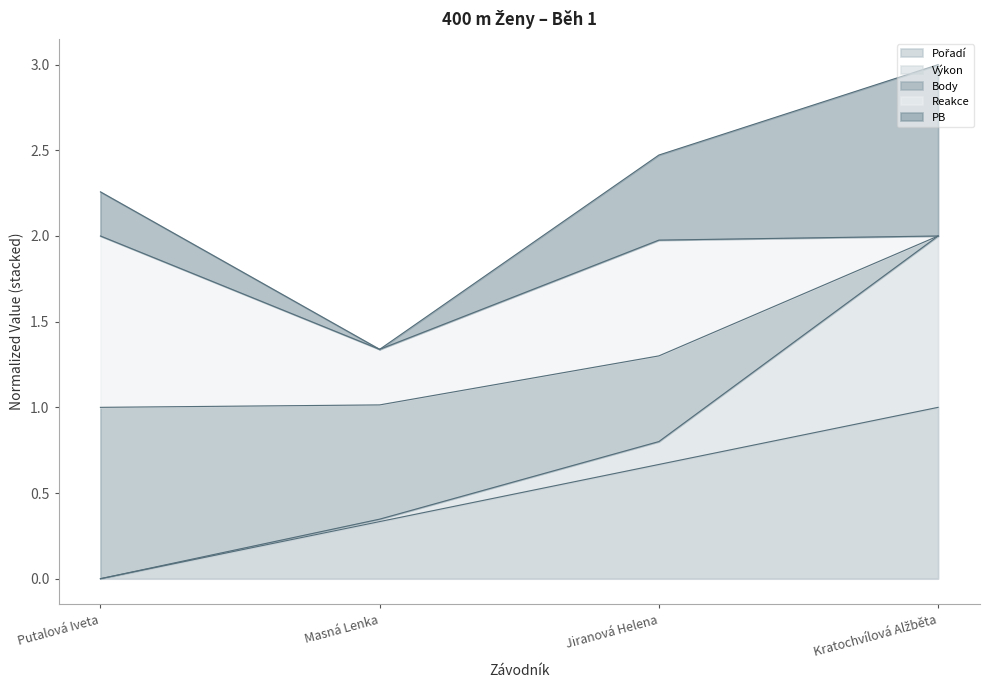

How many lines are shown in the chart?

5